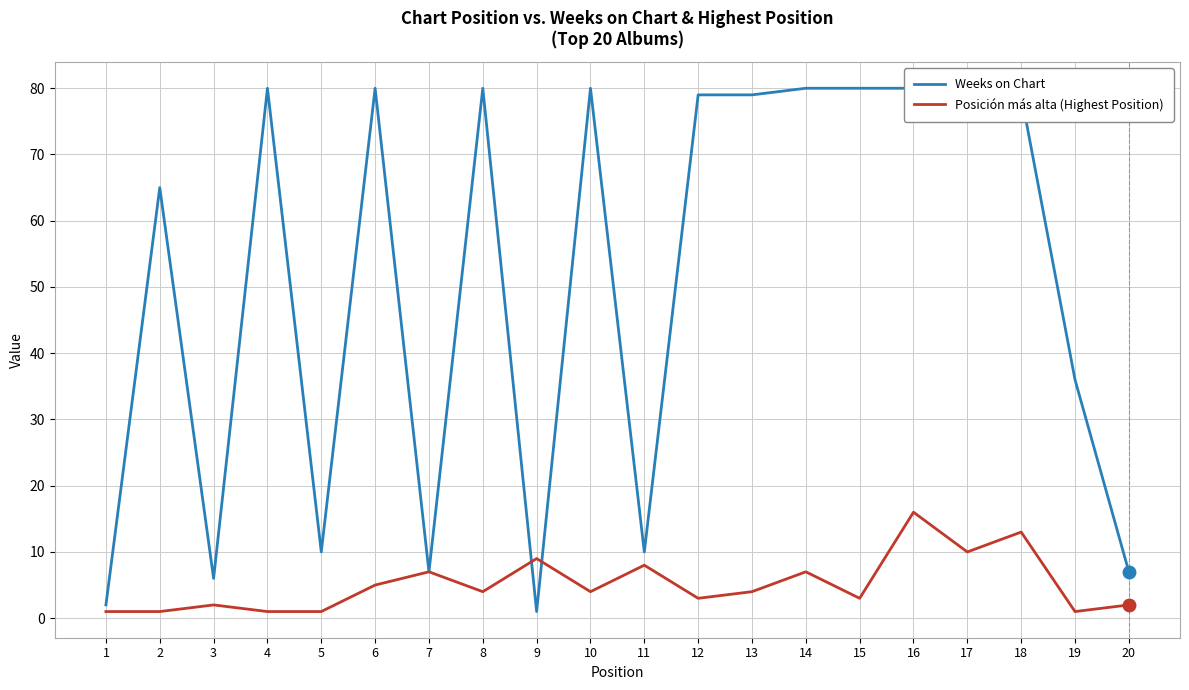

Rank the categories by Weeks on Chart value from highest to lowest.

4, 6, 8, 10, 14, 15, 16, 17, 12, 13, 18, 2, 19, 5, 11, 7, 20, 3, 1, 9